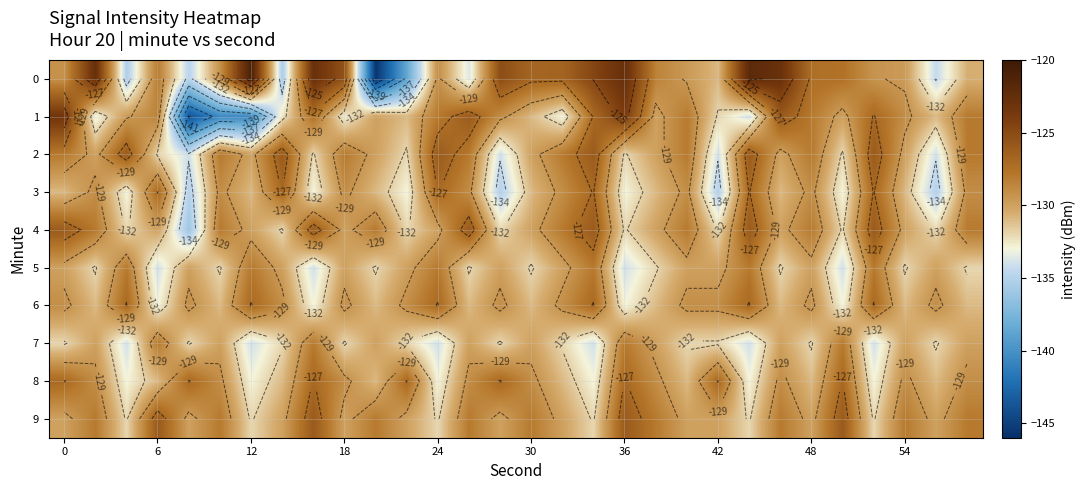

True or false: 9 has a value of -130.0 at 0.

True